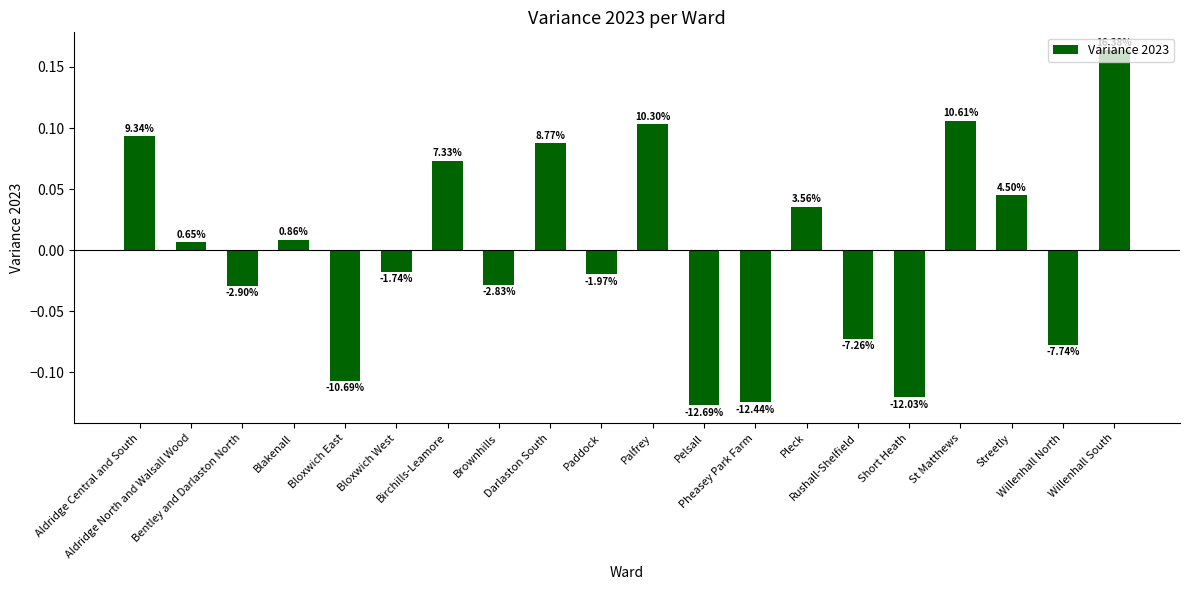

What is the greatest value displayed?

0.2